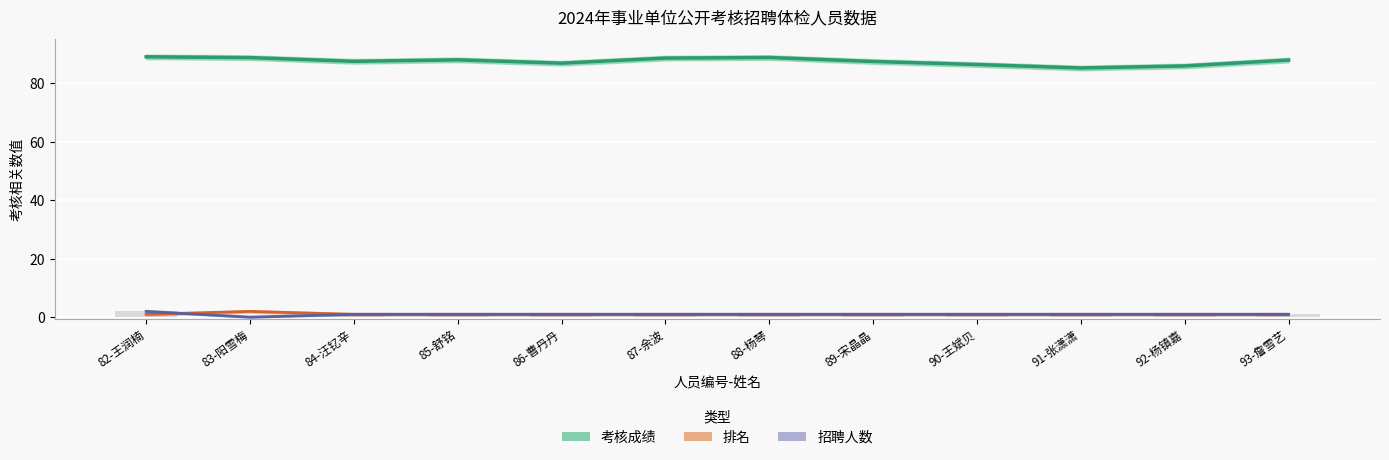

Is it true that 招聘人数 equals 1.0 at 84-汪钇辛?

True